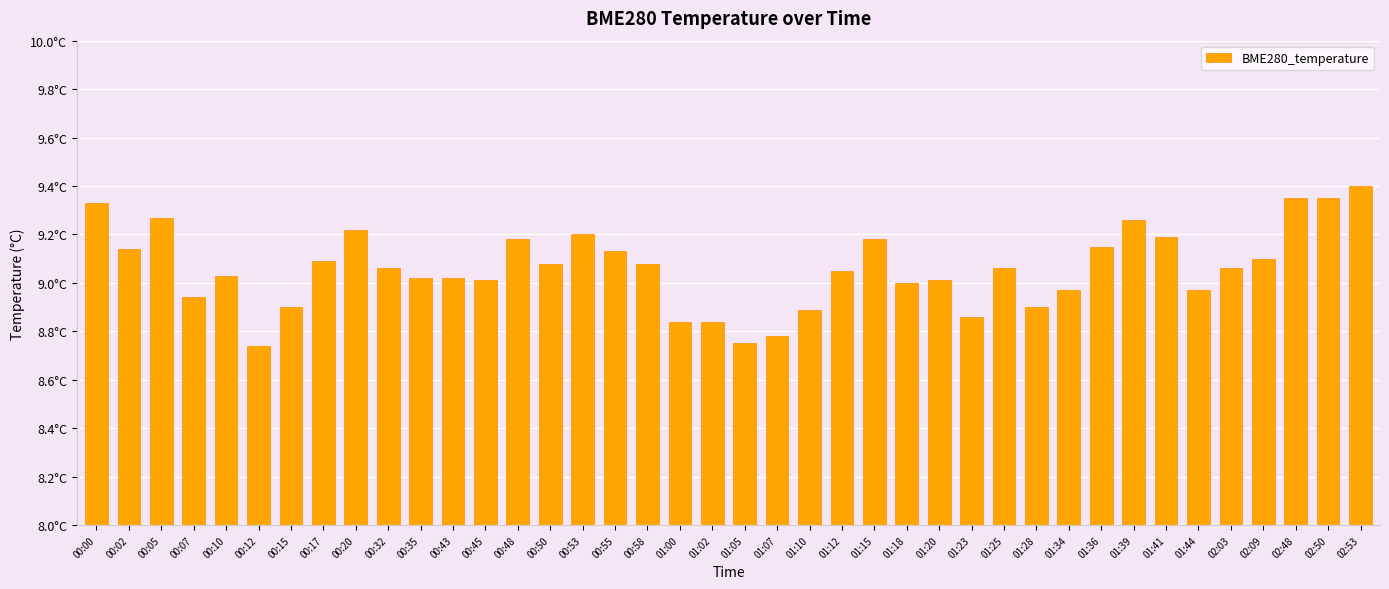

Are the bars grouped side by side (vs. stacked)?

No